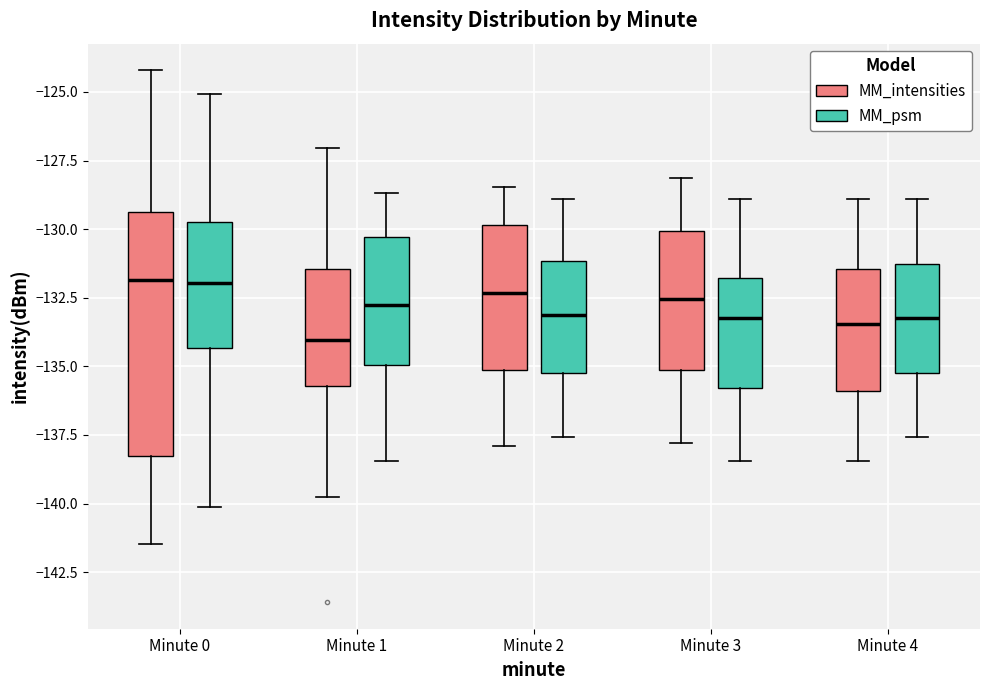

Reading left to right, transcribe this box plot: for each box, give where its median line is, the range the box spans, and where its two whiskers end, as read against the y-axis. The values are not printed on the chart, so give them approximately, as read against the axis.

Minute 0 (MM_intensities): median -132.0, box -138.5 to -129.5, whiskers -141.5 to -124.0
Minute 0 (MM_psm): median -132.0, box -134.5 to -129.5, whiskers -140.0 to -125.0
Minute 1 (MM_intensities): median -134.0, box -135.5 to -131.5, whiskers -140.0 to -127.0
Minute 1 (MM_psm): median -133.0, box -135.0 to -130.5, whiskers -138.5 to -128.5
Minute 2 (MM_intensities): median -132.5, box -135.0 to -130.0, whiskers -138.0 to -128.5
Minute 2 (MM_psm): median -133.0, box -135.0 to -131.0, whiskers -137.5 to -129.0
Minute 3 (MM_intensities): median -132.5, box -135.0 to -130.0, whiskers -138.0 to -128.0
Minute 3 (MM_psm): median -133.0, box -136.0 to -132.0, whiskers -138.5 to -129.0
Minute 4 (MM_intensities): median -133.5, box -136.0 to -131.5, whiskers -138.5 to -129.0
Minute 4 (MM_psm): median -133.0, box -135.0 to -131.5, whiskers -137.5 to -129.0